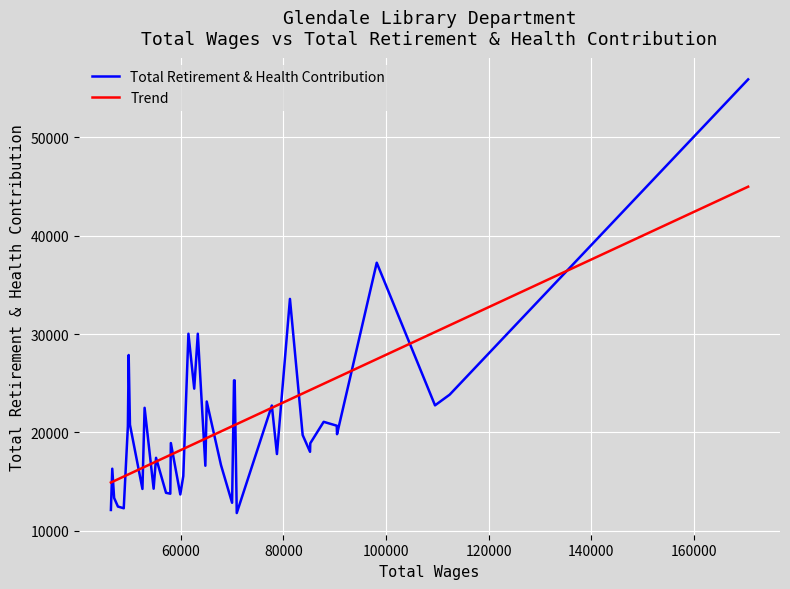

What is the highest value of the Total Retirement & Health Contribution series?

55884.0